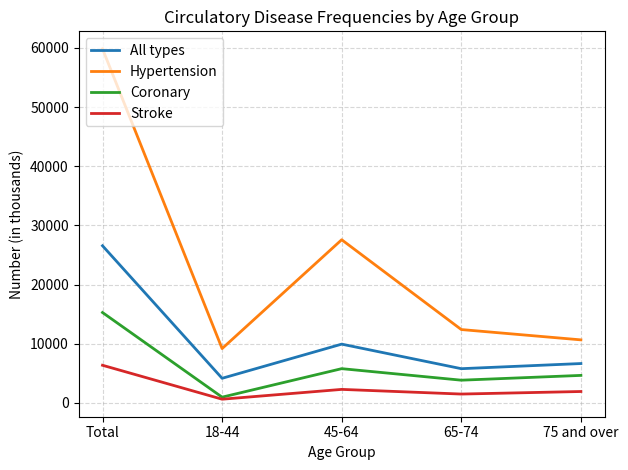

Which category has the lowest value in the All types series?

18-44